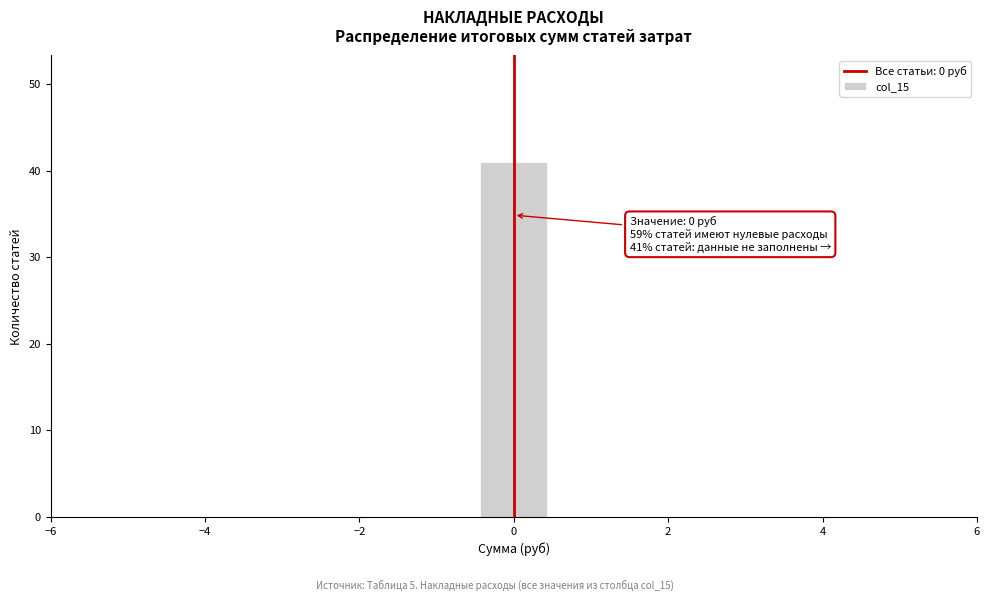

Over which range of the x-axis is the bar tallest?

-0.4 to 0.4